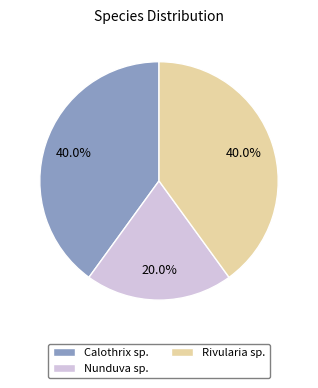

True or false: Rivularia sp. accounts for 1% of the total.

False